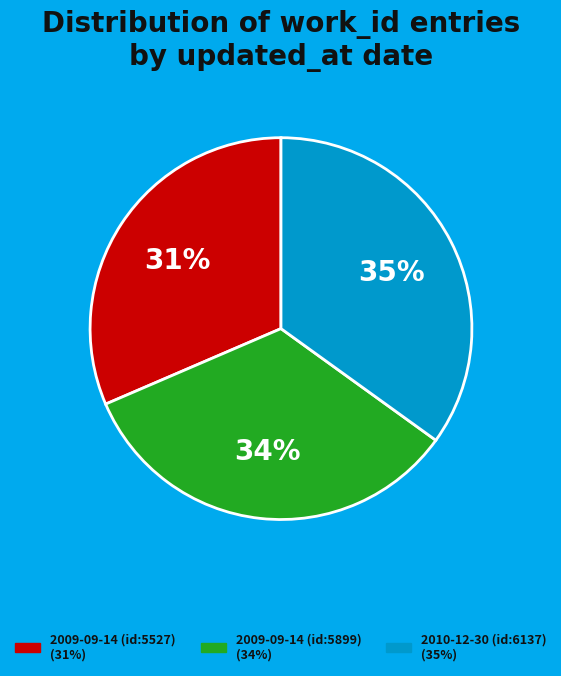

Is there any slice that represents more than half of the pie?

No